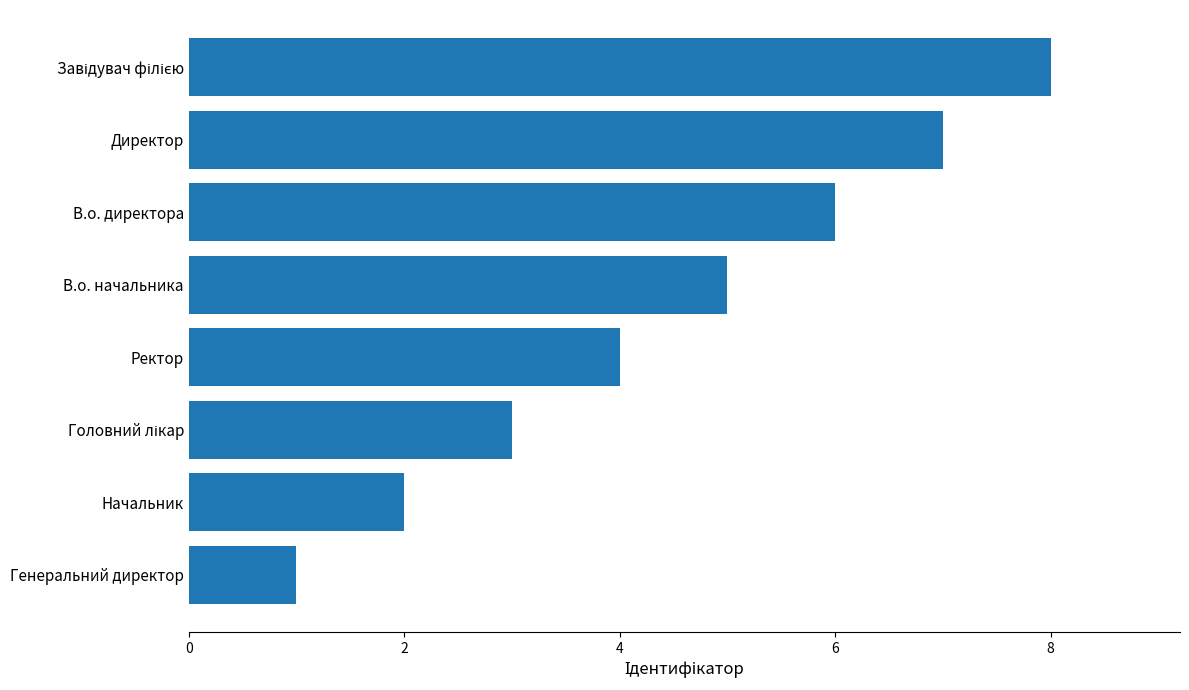

Are the bars horizontal?

Yes